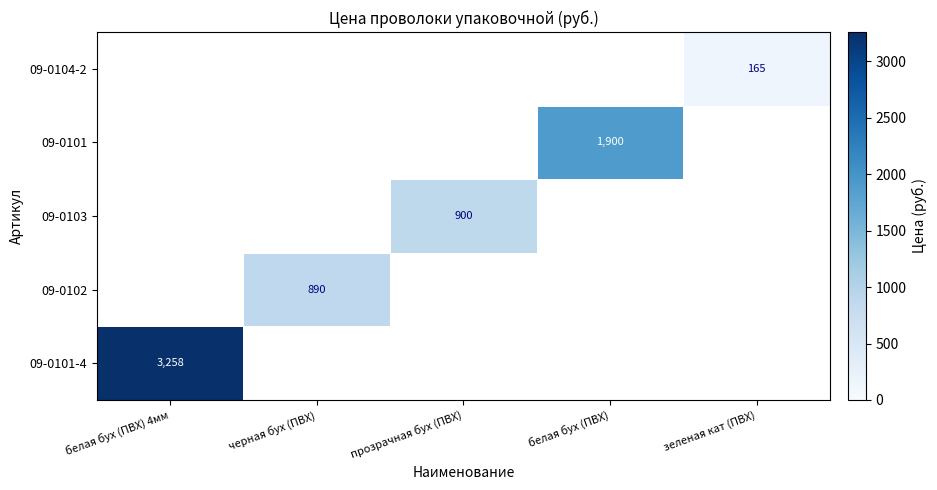

How many categories are shown in the chart?

5